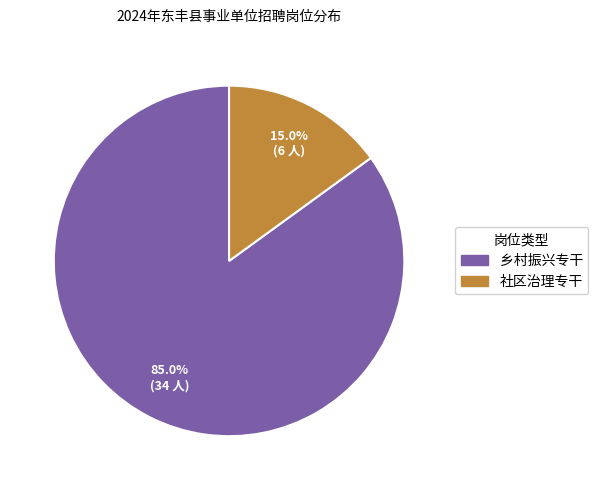

What is the ratio of the value at 乡村振兴专干 to the value at 社区治理专干?

5.7